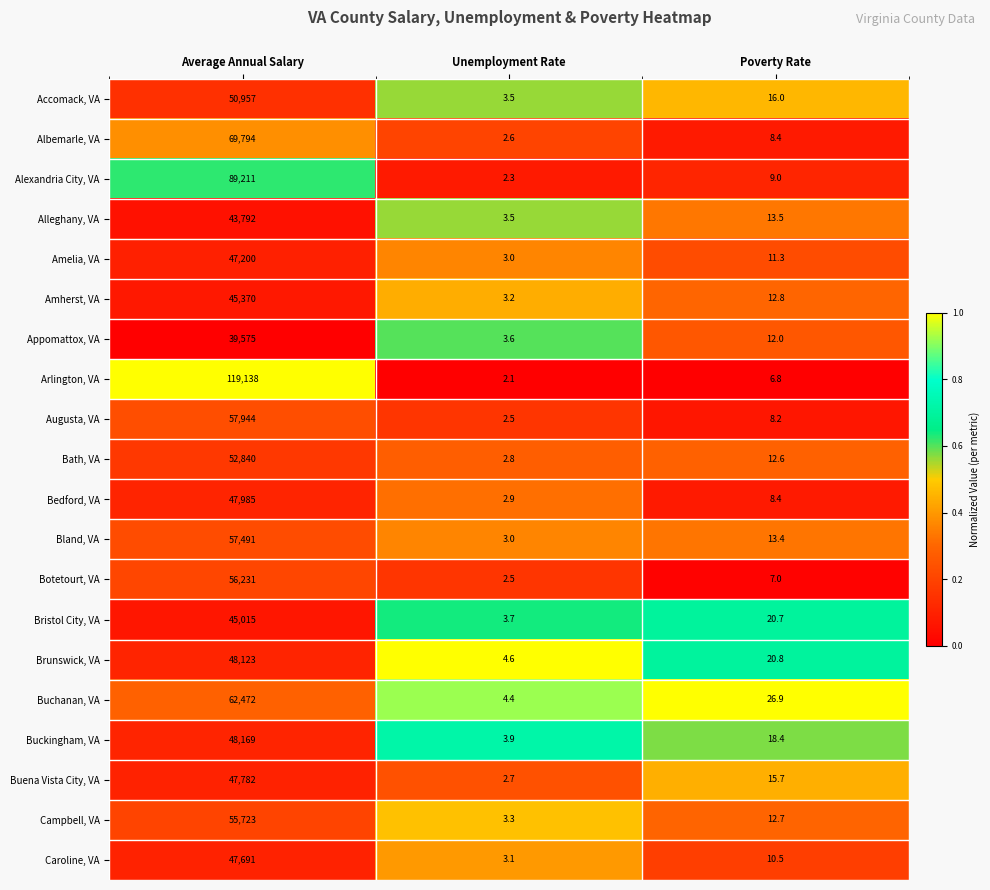

True or false: Alleghany, VA has a value of 65768.5 at Average Annual Salary.

False